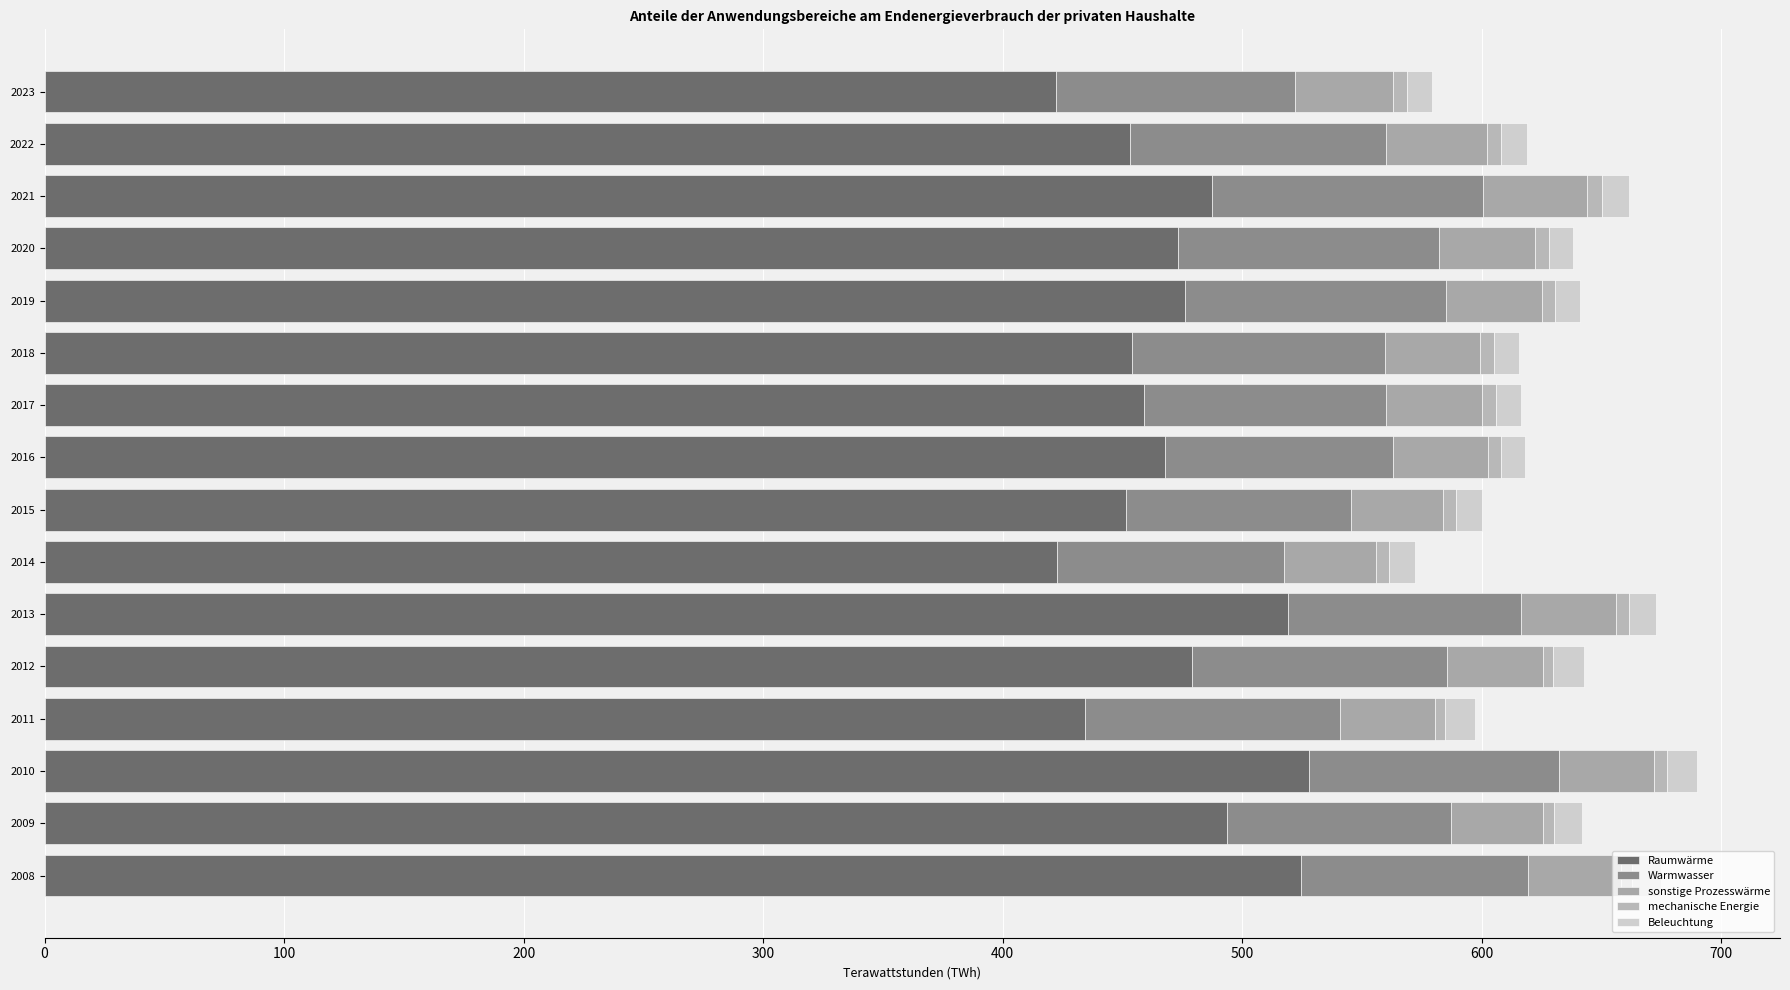

How many series are shown in this chart?

5